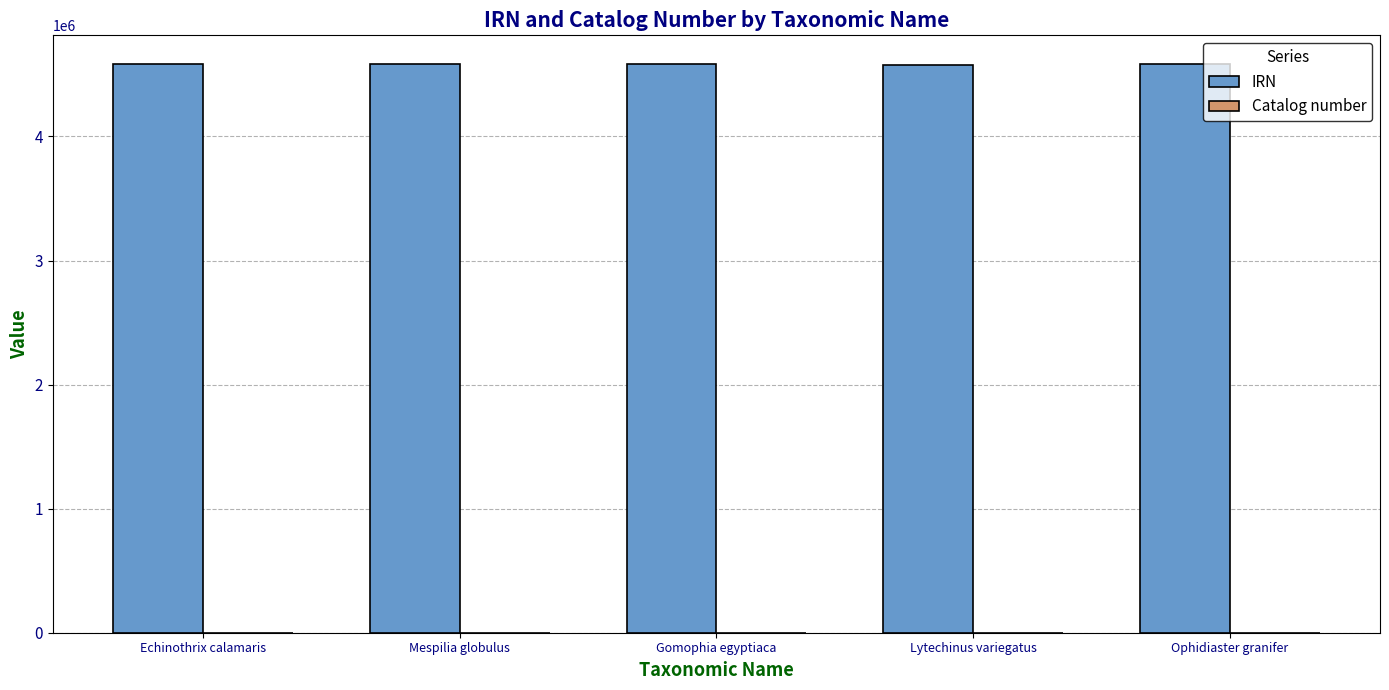

What is the total value across all series at Echinothrix calamaris?

4584172